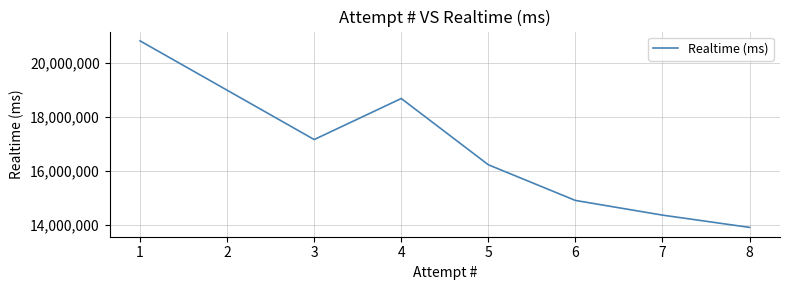

How many interior local valleys (lower than both neighbors) does the data have?

1